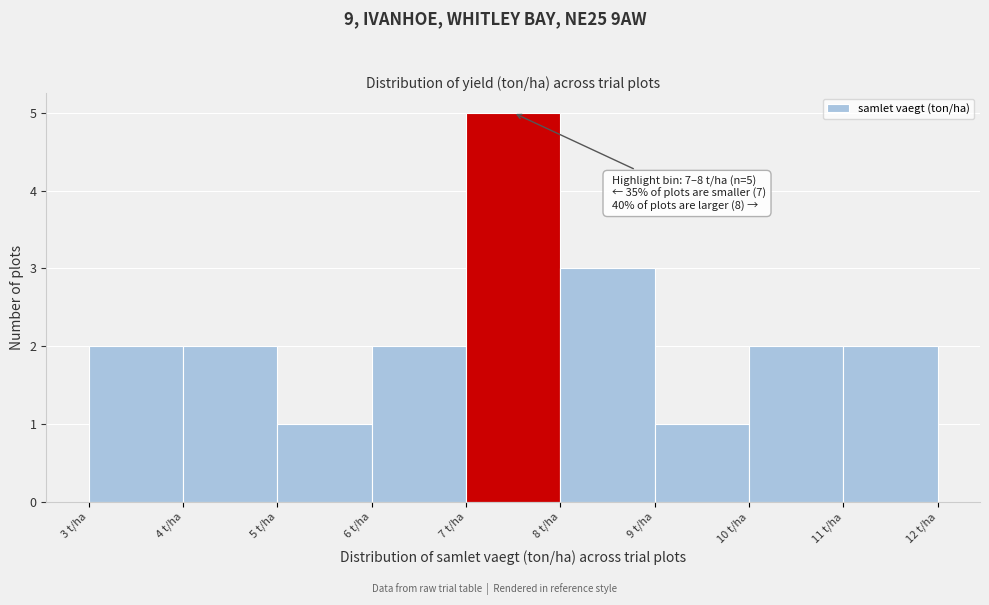

Which range on the x-axis has the tallest bar?

7 to 8